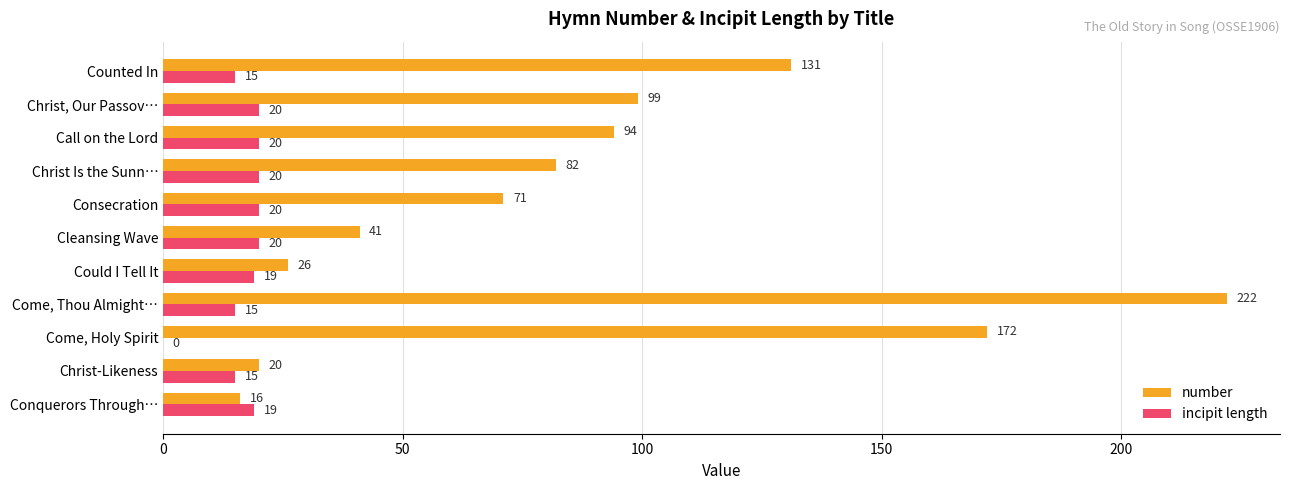

Which series changed the most between Christ, Our Passov… and Counted In?

number